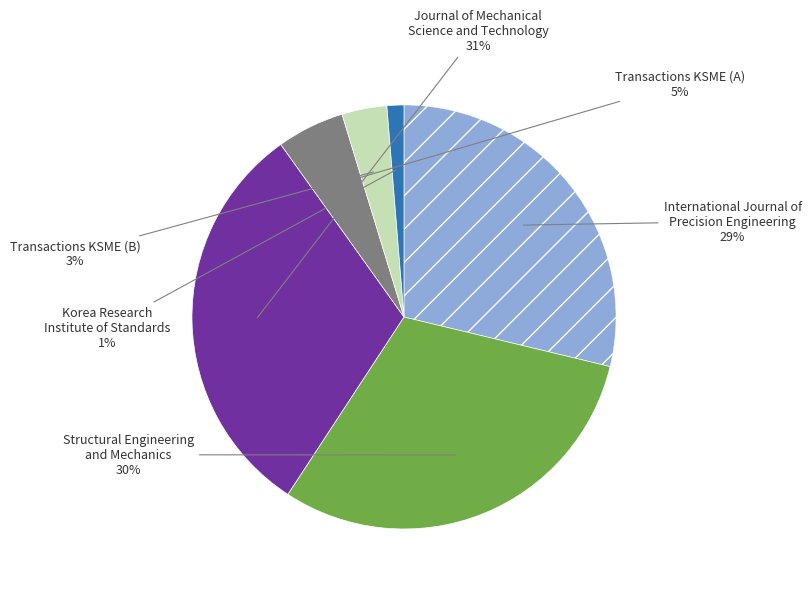

To the nearest percent, what is the difference between the largest and smallest slice percentages?

30%